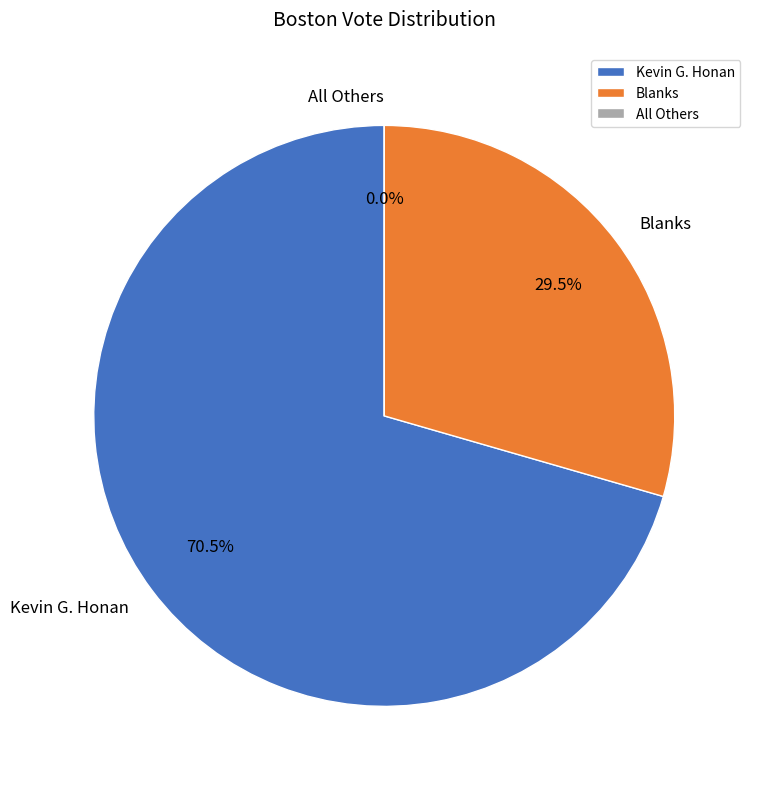

Which slice is the smallest?

All Others